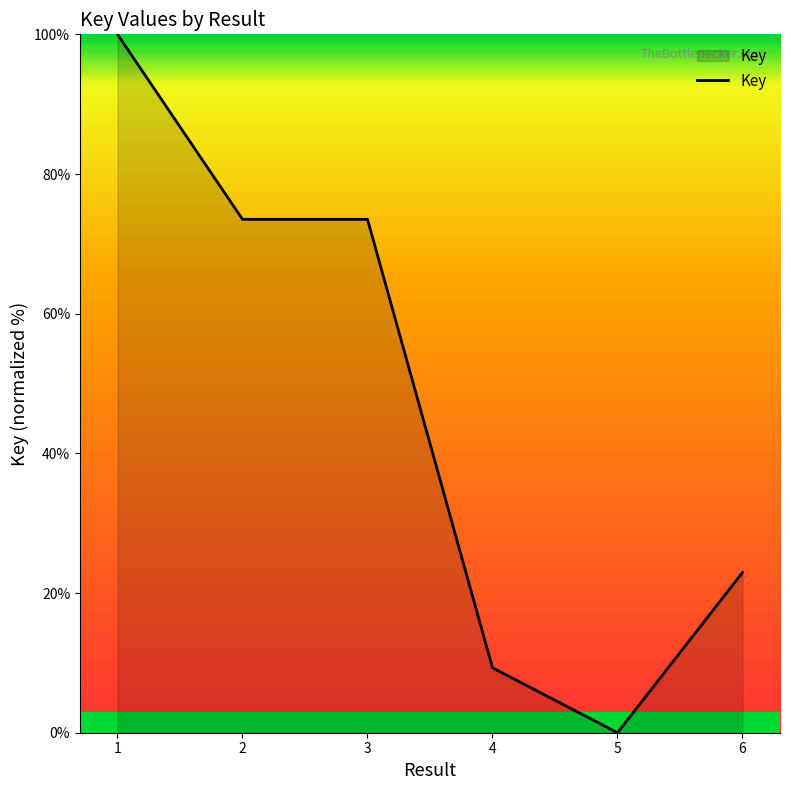

At which category does the chart reach its peak across all series?

1